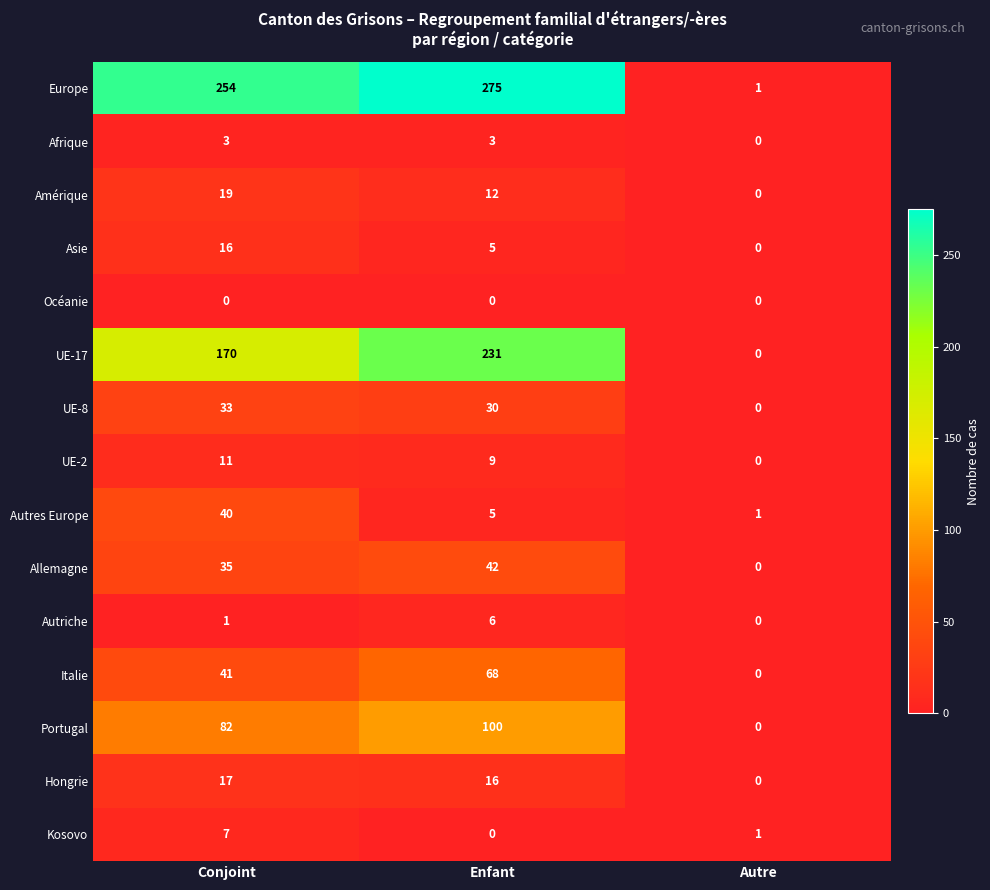

At how many categories does at least one series exceed 274?

1